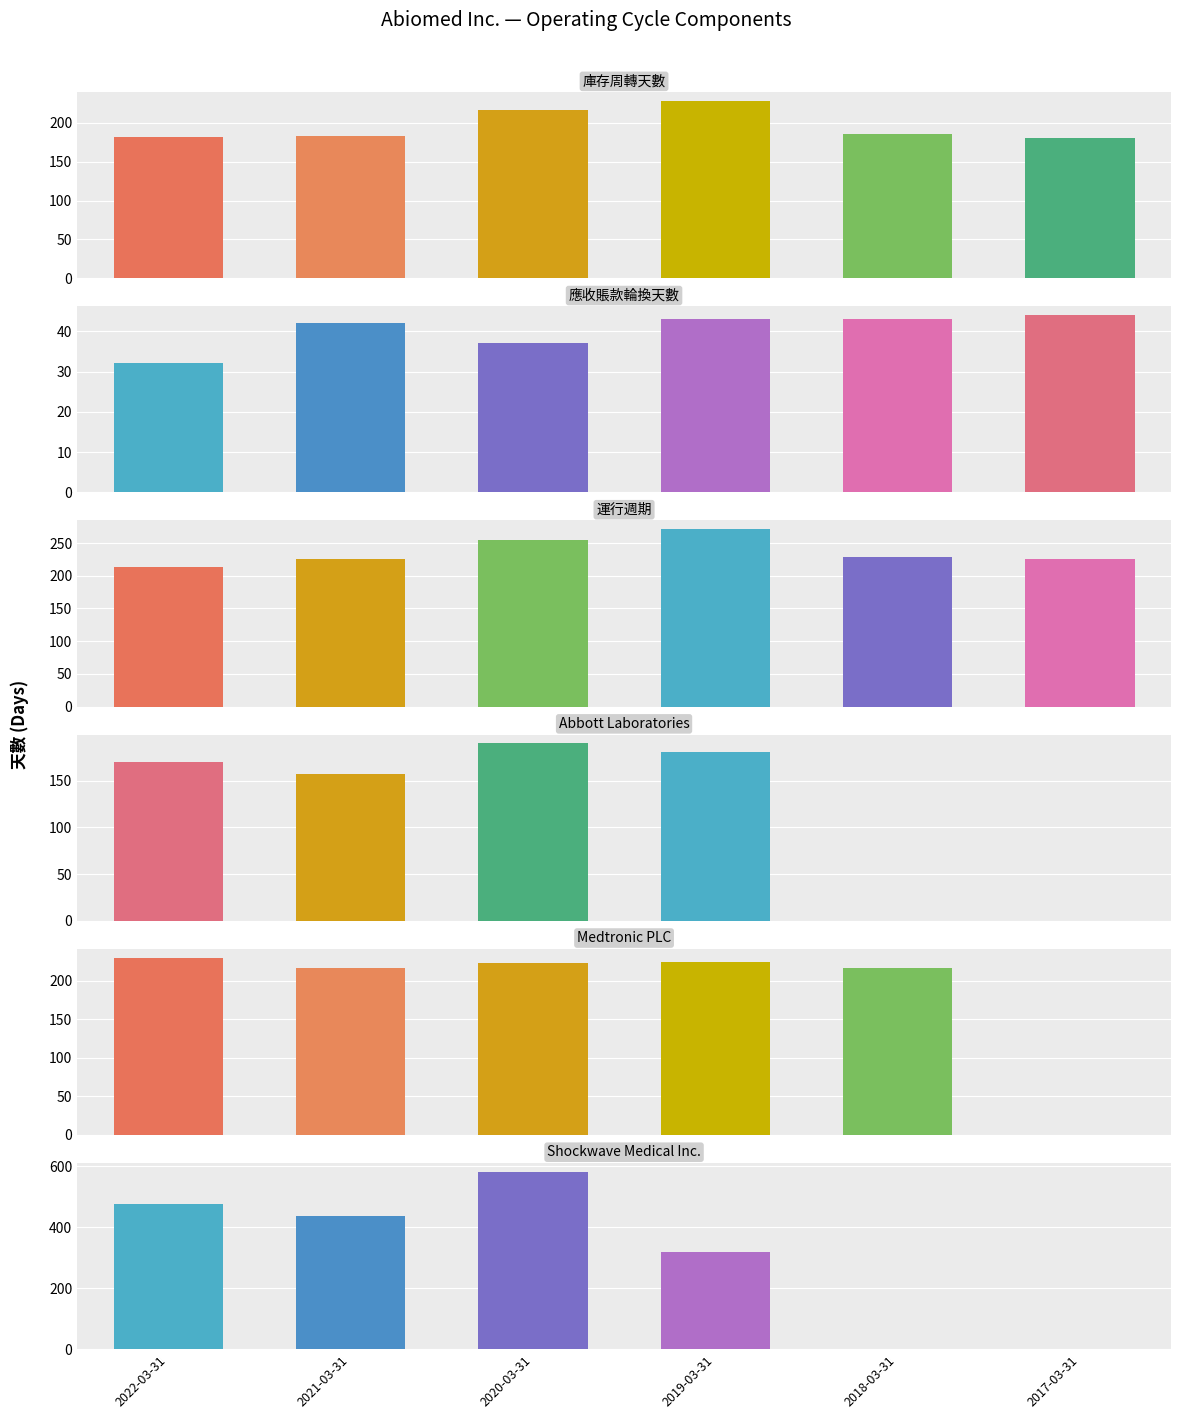

What is the total value across all series at 2021-03-31?

1260